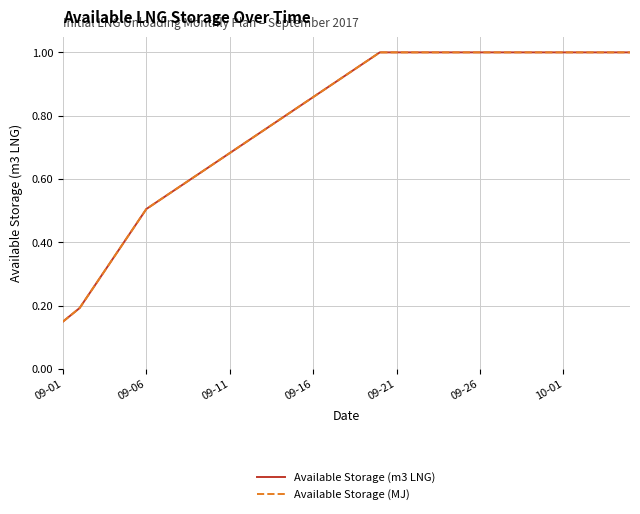

Which series has the largest total across all categories?

Available Storage (m3 LNG)